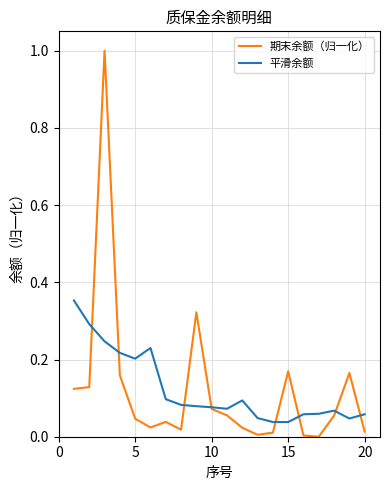

Rank the series by their maximum value, from highest to lowest.

期末余额（归一化）, 平滑余额